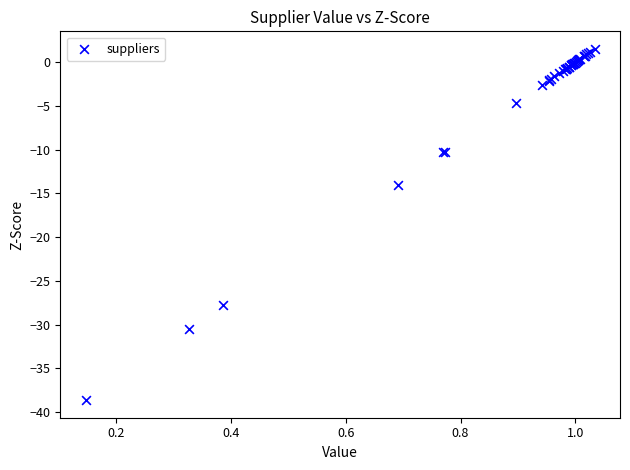

What Y value in the scatter plot is closest to -18?

-14.0